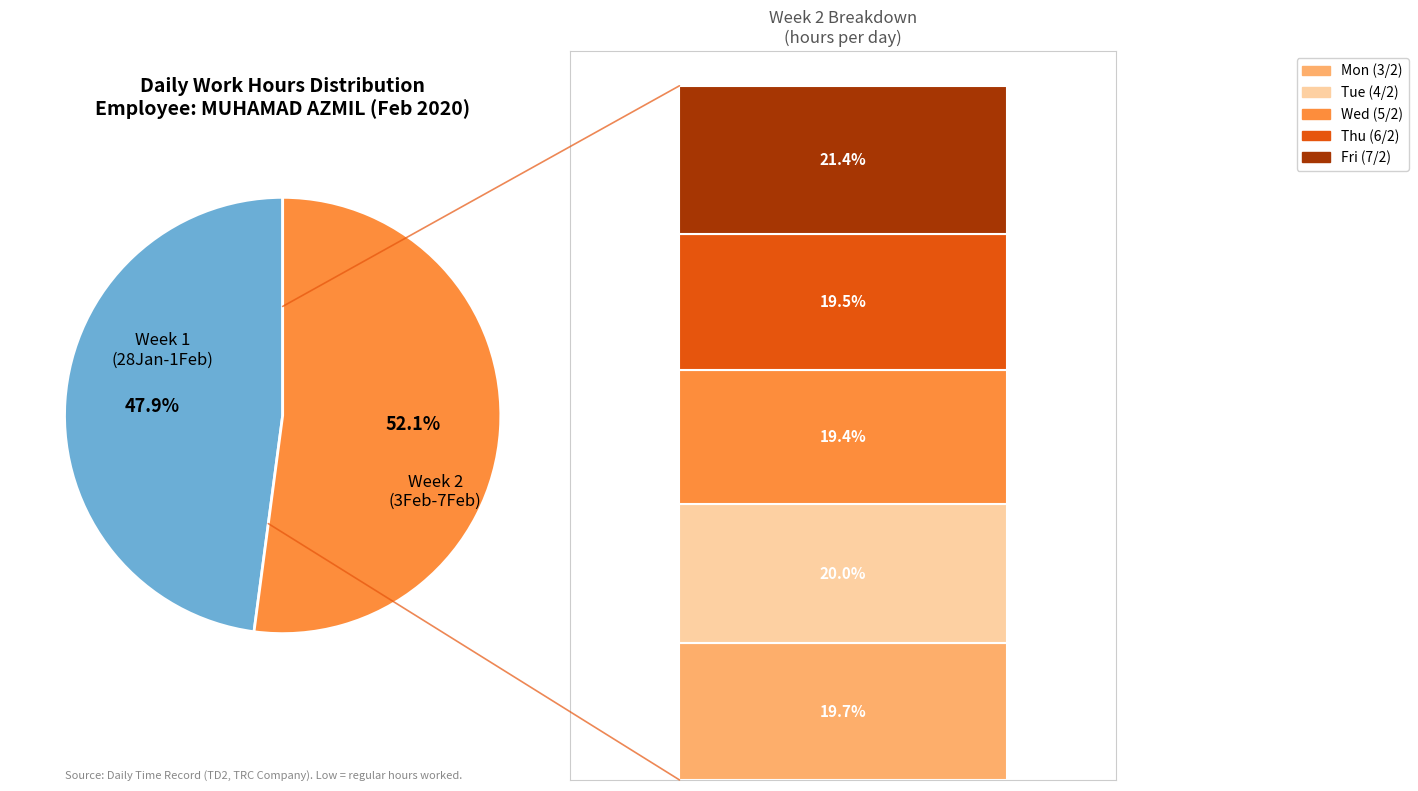

Is it true that Thu (30/1) is 1% of the pie?

False